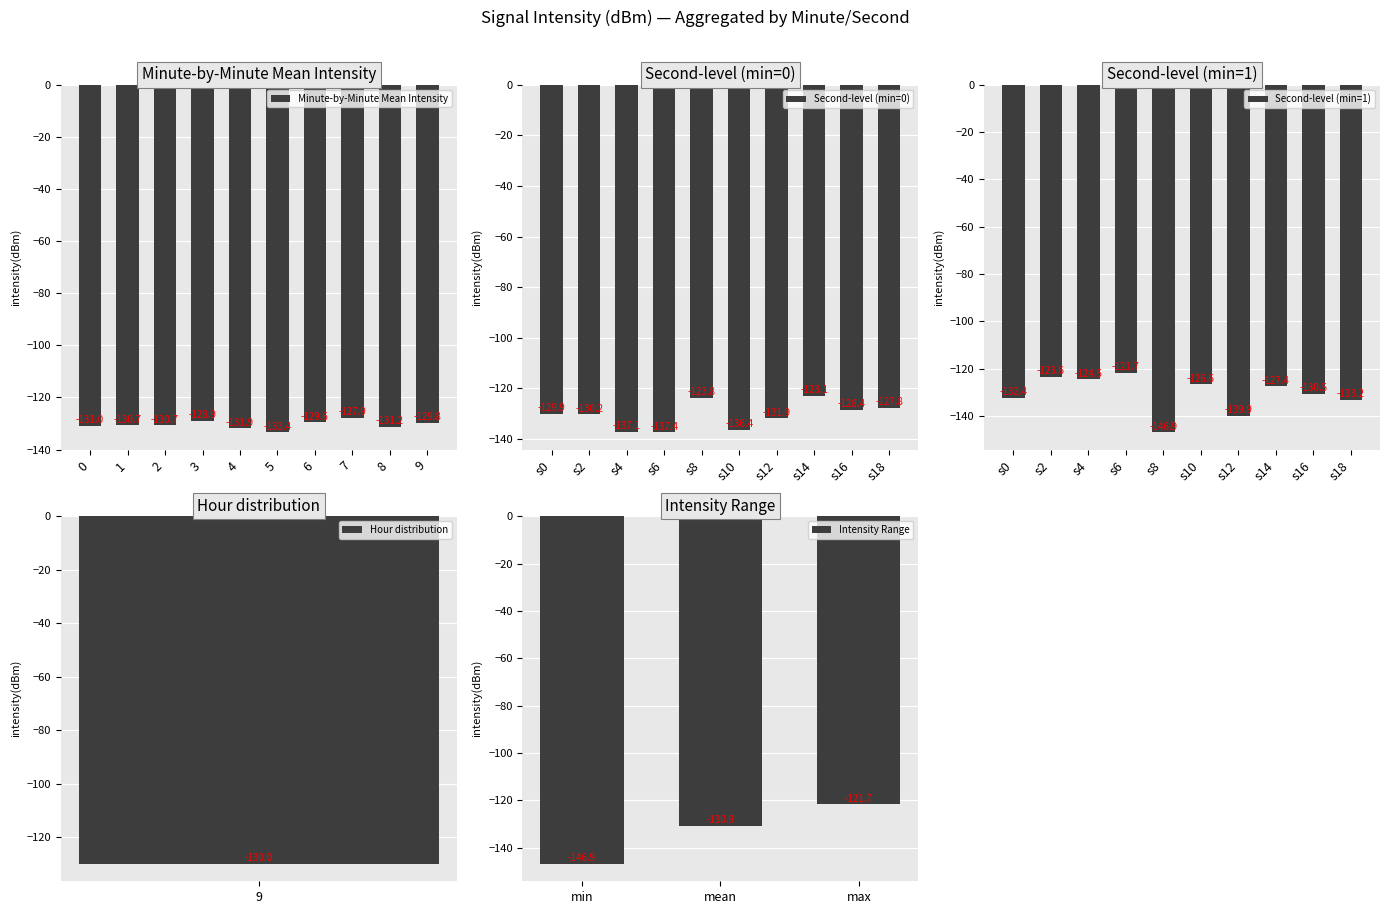

How many data points in Minute-by-Minute Mean Intensity are above -130?

4